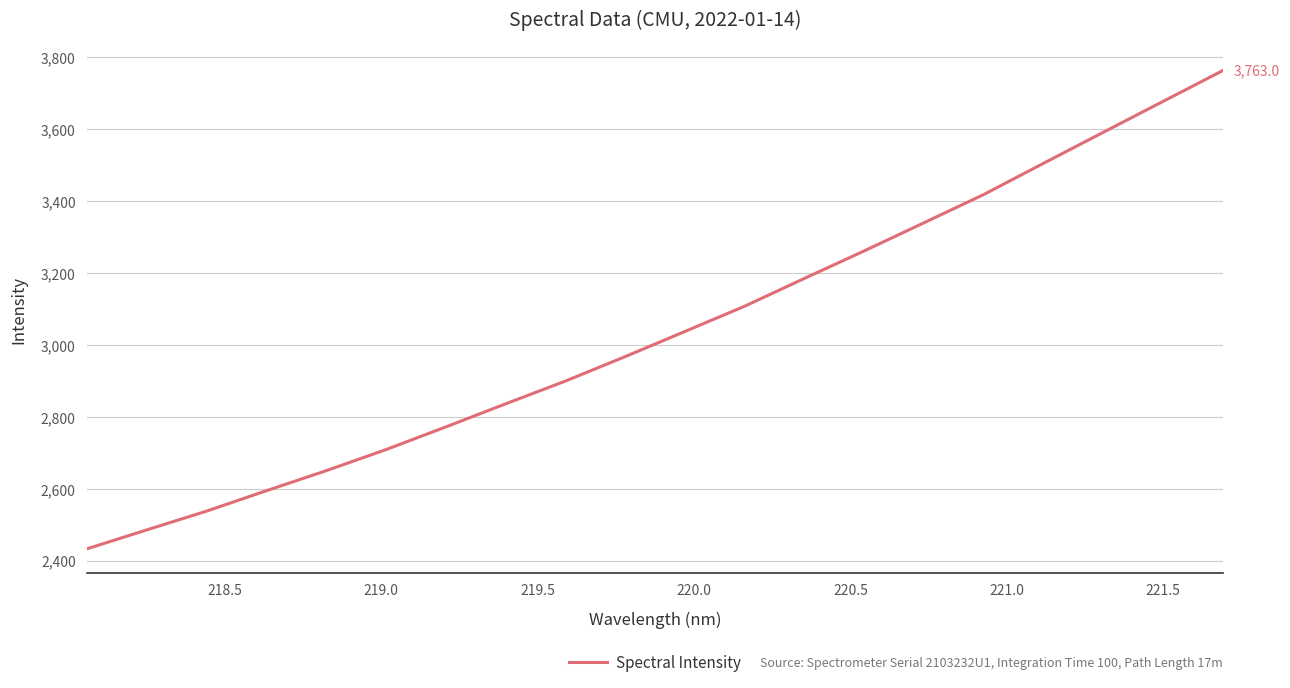

True or false: the data has more than 0 interior local peaks.

False